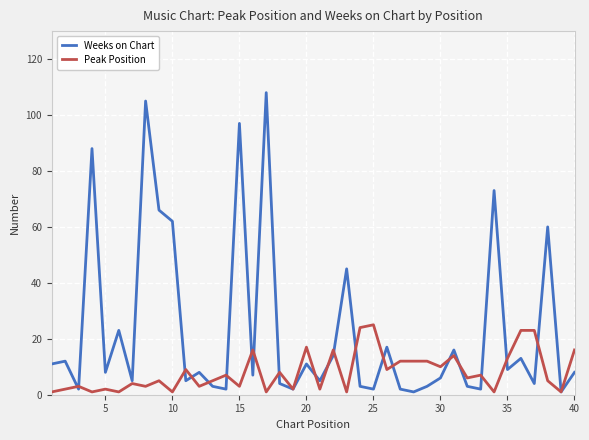

Rank the series by their average value, from lowest to highest.

Peak Position, Weeks on Chart